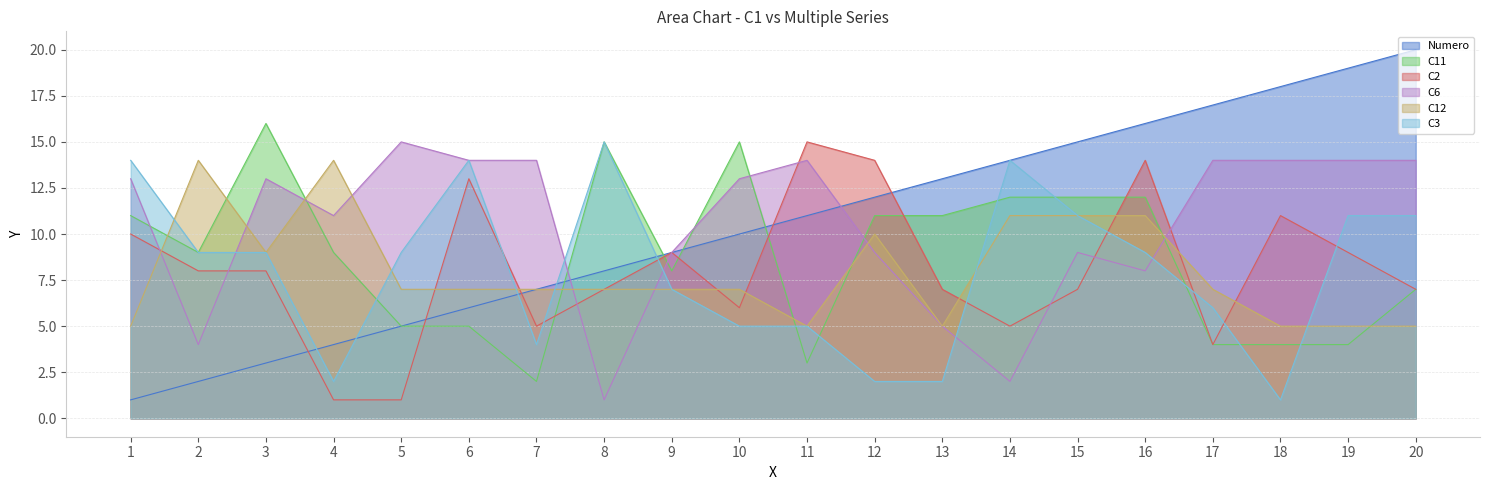

At 12, list the series in order from largest to smallest.

C2, Numero, C11, C12, C6, C3